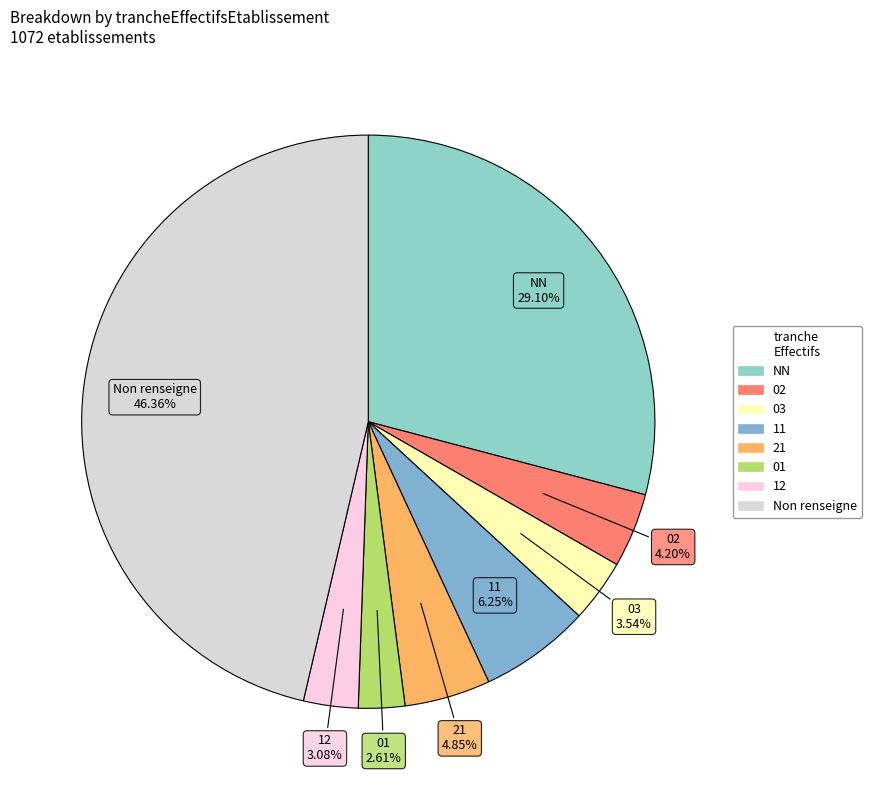

Count the number of slices in the pie.

8